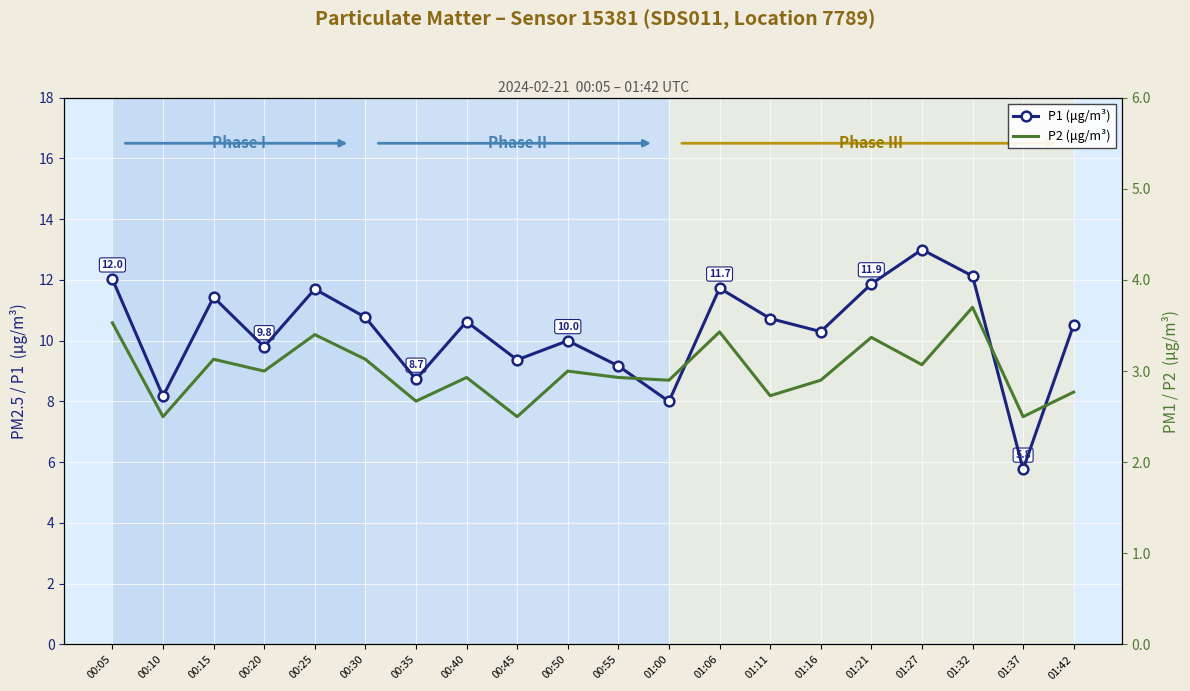

What is the difference between the maximum and minimum values in the P1 (μg/m³) series?

7.2